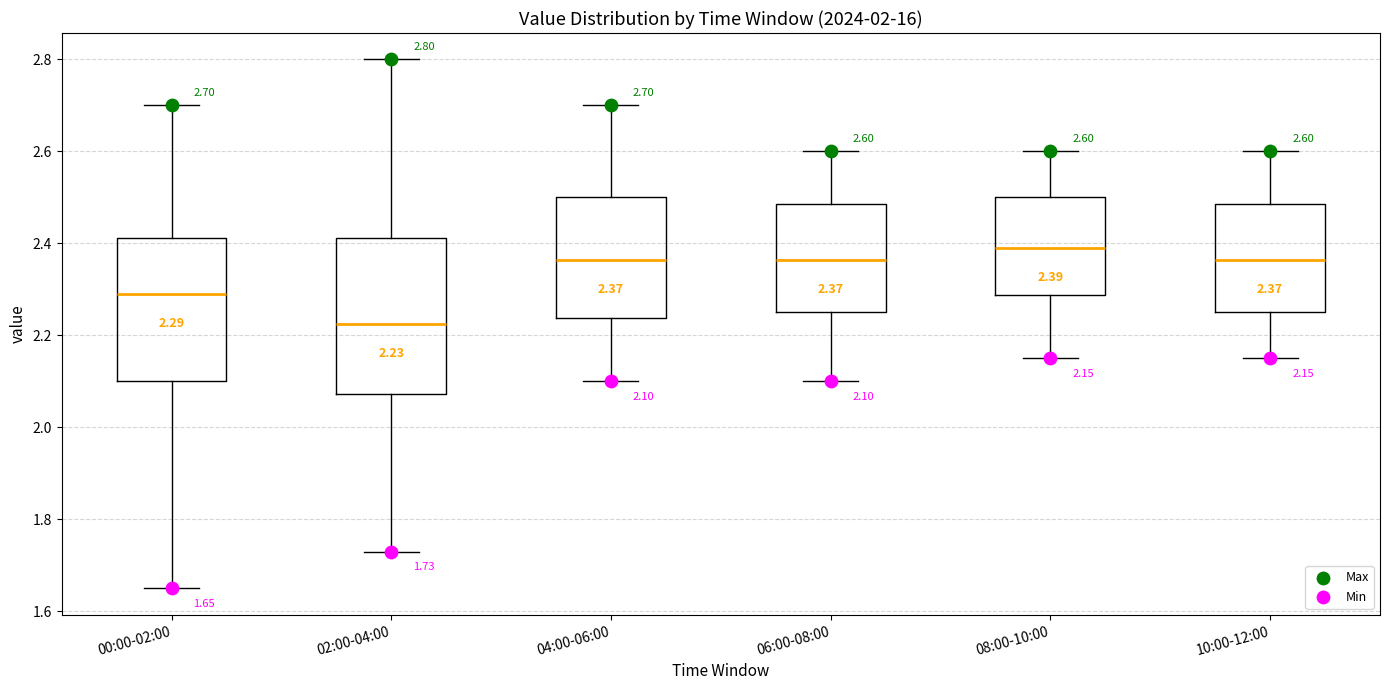

Which box has the lowest median line?

02:00-04:00